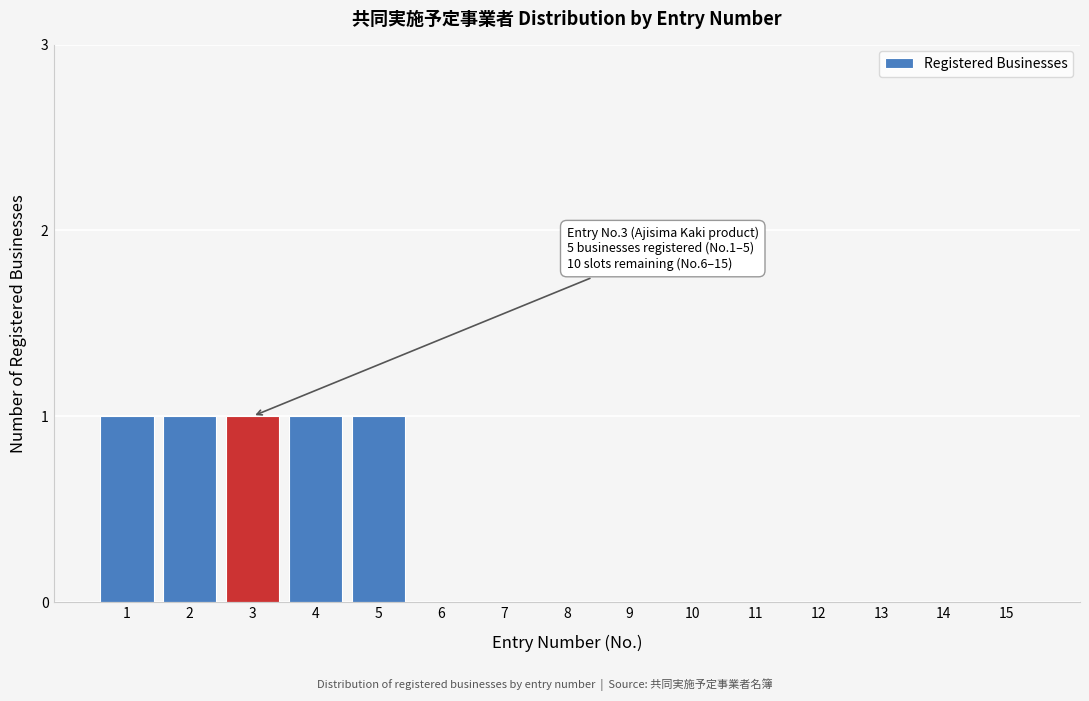

Reading right to left, list all the values displayed in this chart.

15=0	14=0	13=0	12=0	11=0	10=0	9=0	8=0	7=0	6=0	5=1	4=1	3=1	2=1	1=1